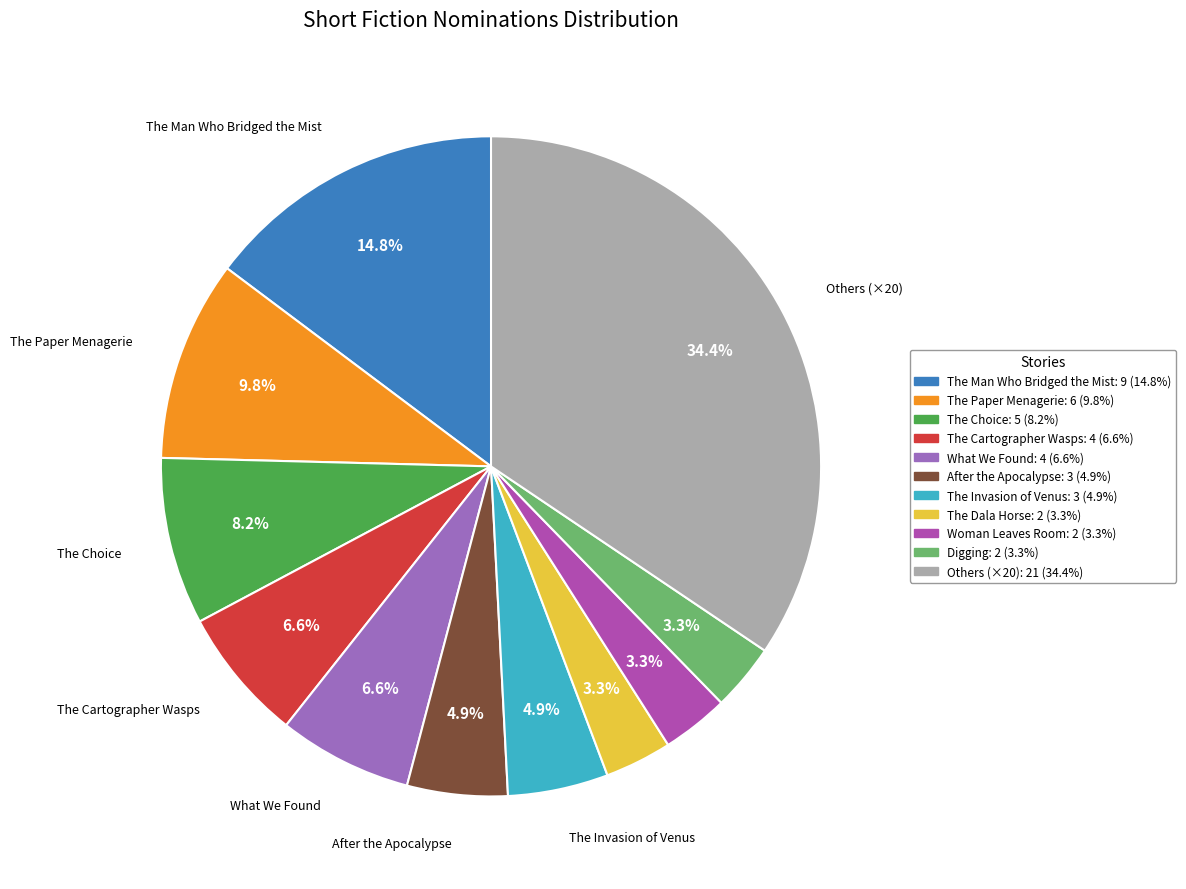

Does any single category account for the majority?

No